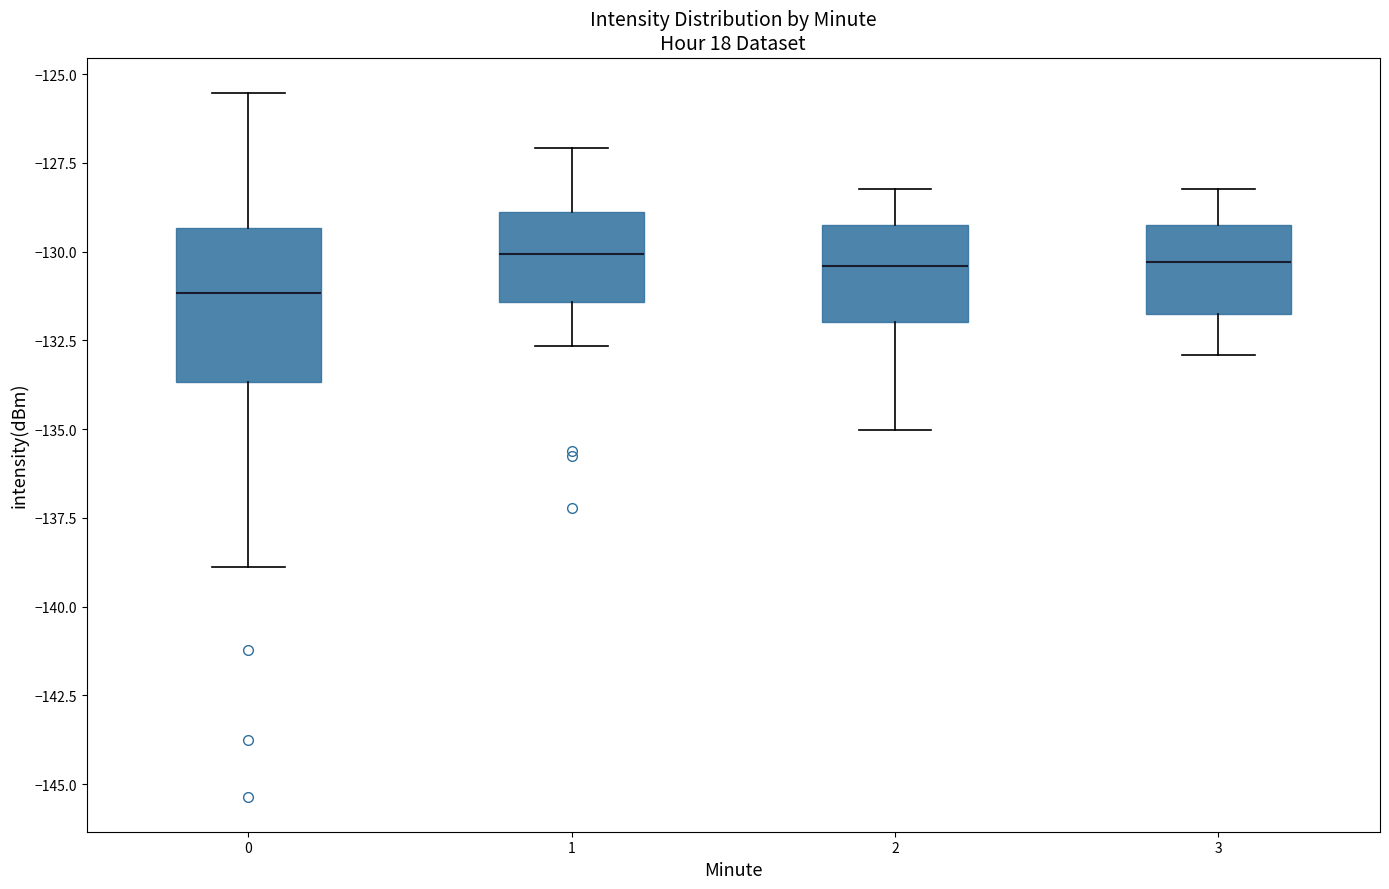

Reading left to right, read every box against the y-axis: the position of its median line, the range the box covers, and the ends of its whiskers. The values are not printed on the chart, so give them approximately, as read against the axis.

0: median -131.0, box -133.5 to -129.5, whiskers -139.0 to -125.5
1: median -130.0, box -131.5 to -129.0, whiskers -132.5 to -127.0
2: median -130.5, box -132.0 to -129.5, whiskers -135.0 to -128.0
3: median -130.5, box -132.0 to -129.0, whiskers -133.0 to -128.0